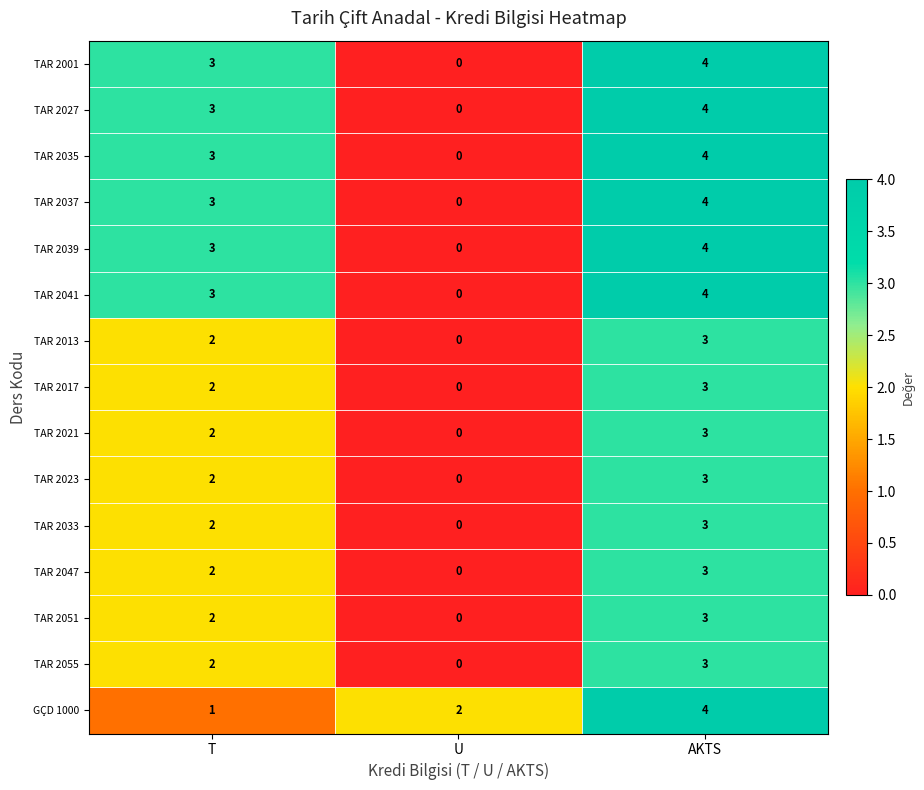

Which category has the lowest value across all series?

U